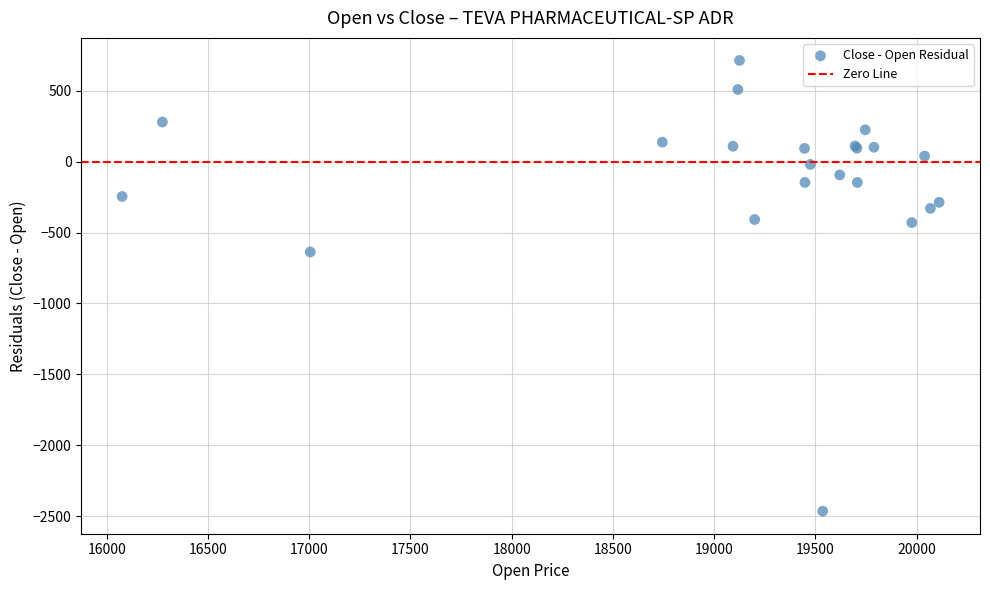

What Y value in the scatter plot is closest to -875?

-637